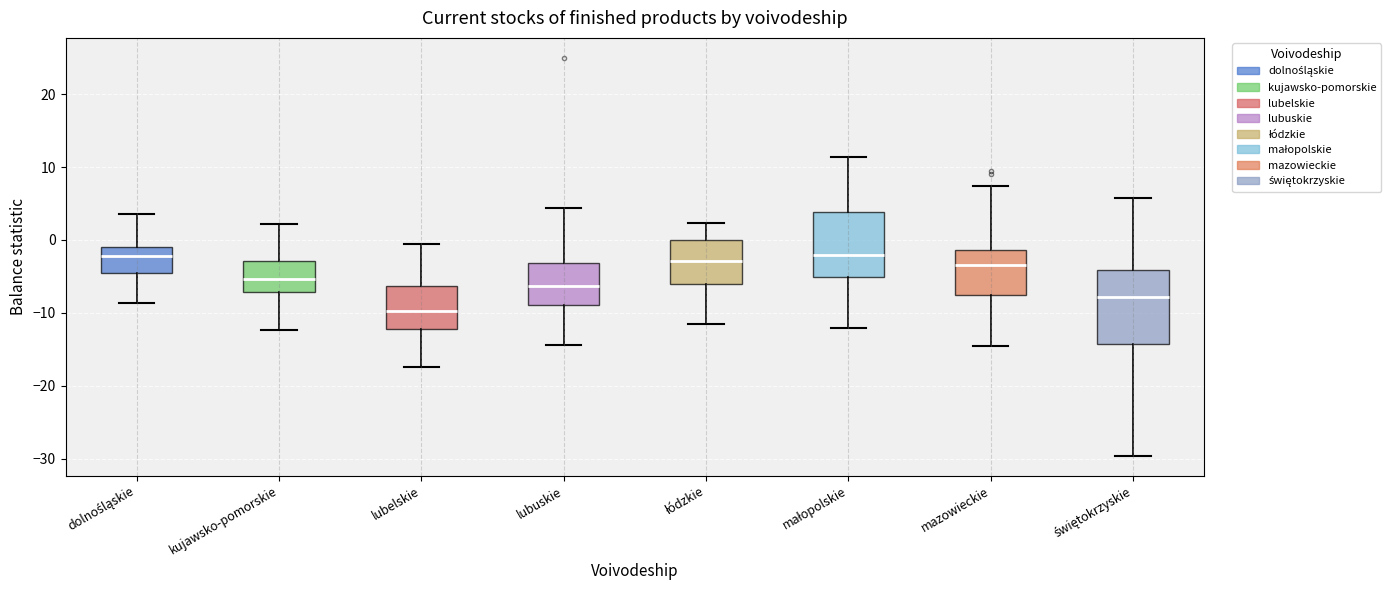

Comparing the boxes themselves (not the whiskers), which one is the tallest?

świętokrzyskie